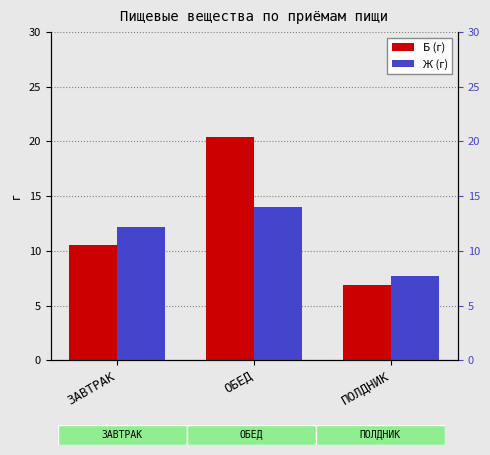

Reading left to right, list all the values displayed in this chart.

Б (г): 10.5	20.4	6.8
Ж (г): 12.2	14.0	7.7